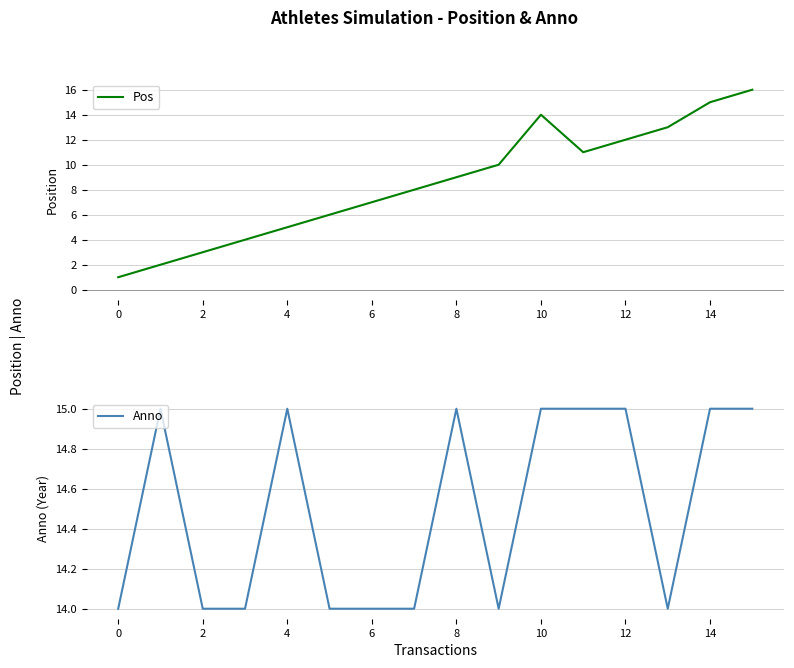

List the series in order of their peak value, highest first.

Pos, Anno